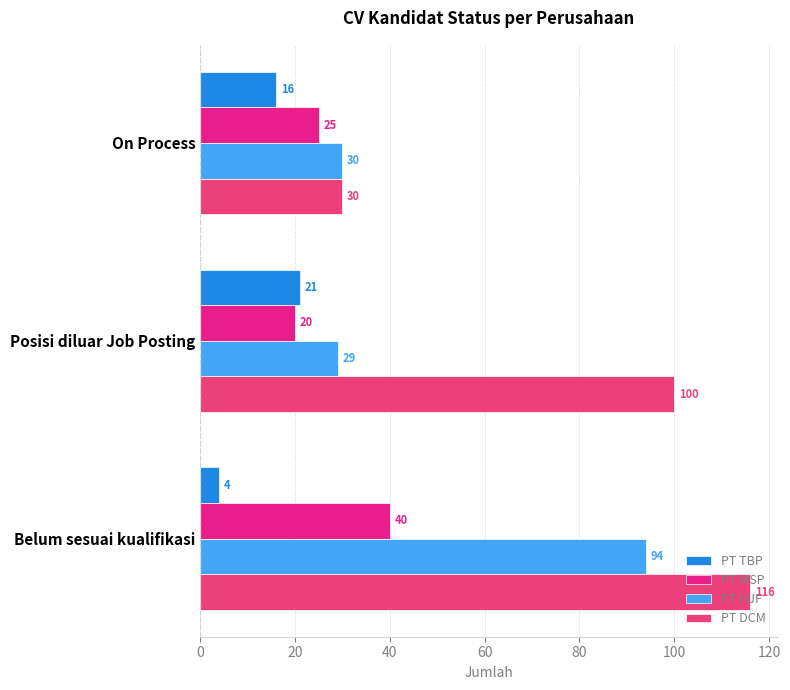

Where does the PT MSP series first go above 25?

Belum sesuai kualifikasi